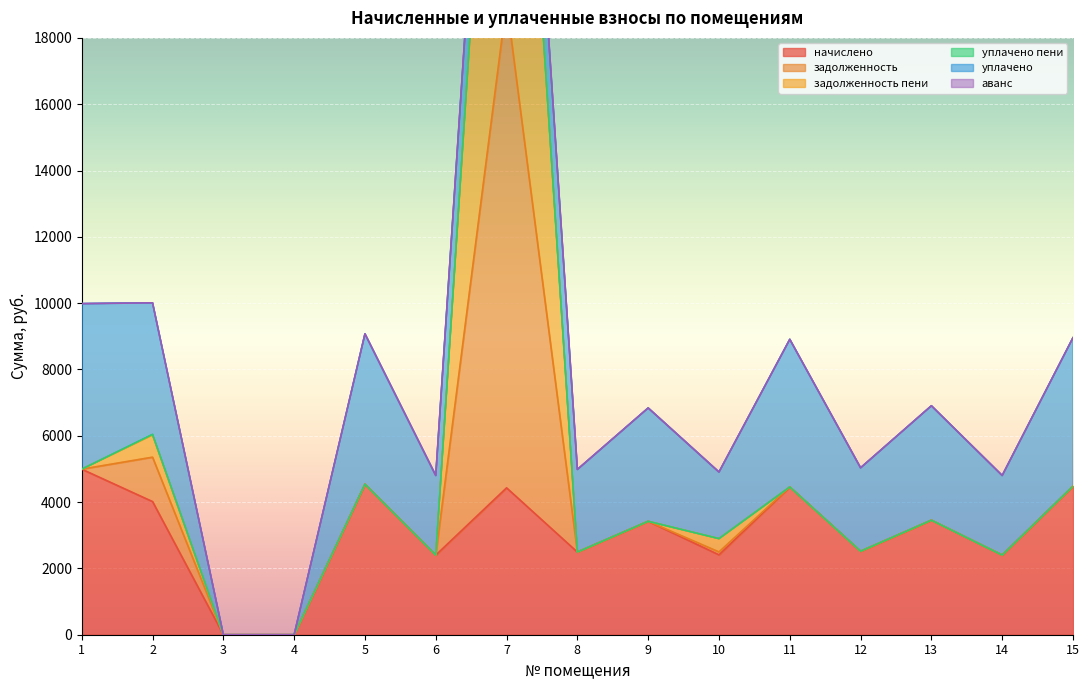

True or false: задолженность has a value of 2517.1 at 12.

True